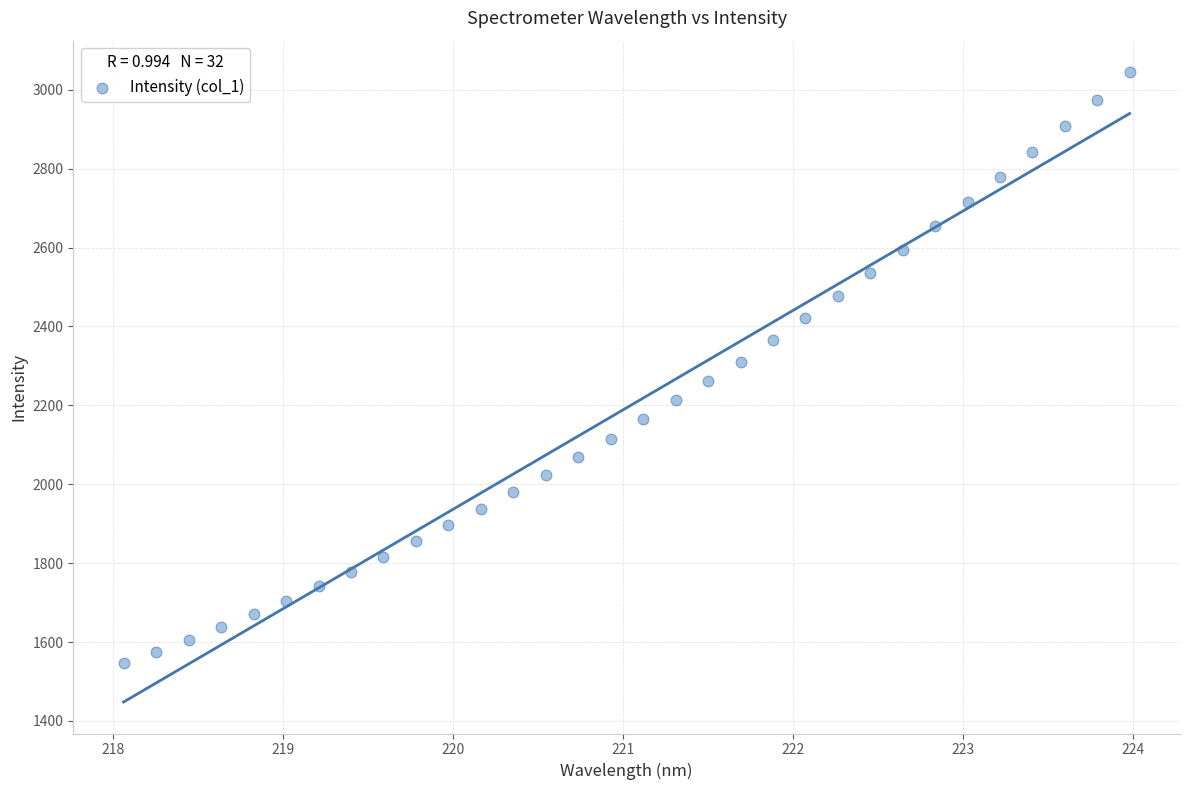

What is the range of X values (max minus min)?

5.9